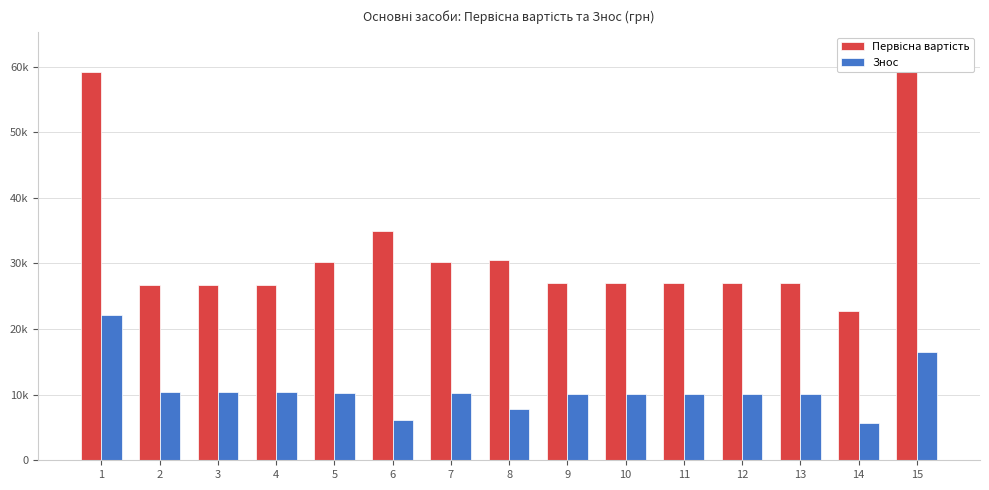

What is the maximum value shown in the chart?

62142.9